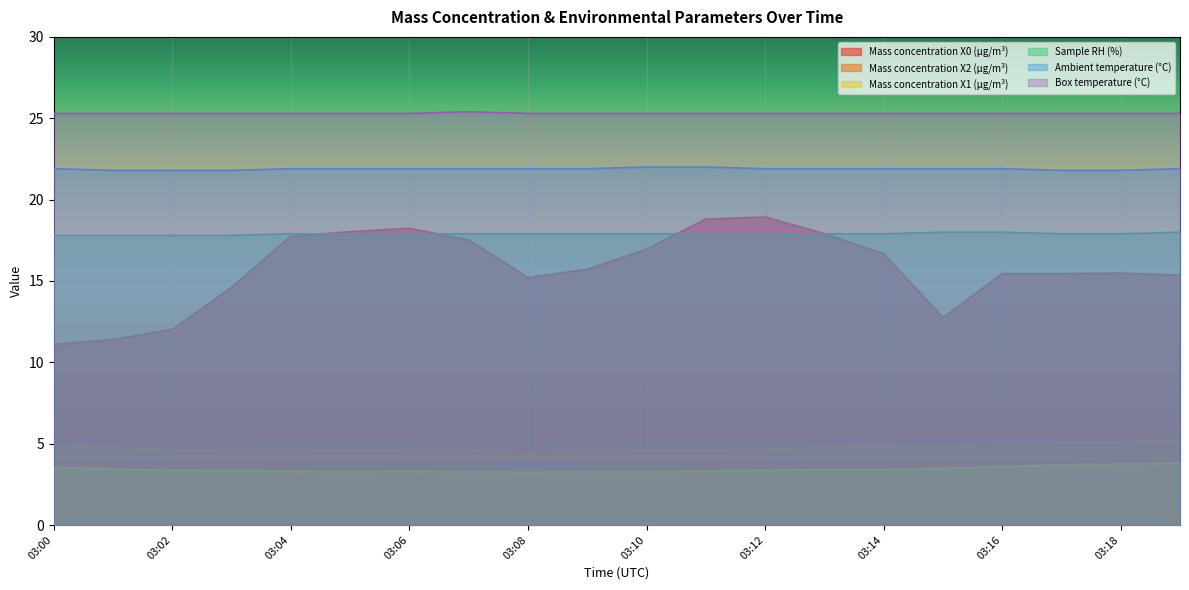

At which category is the sum across all series the highest?

03:12